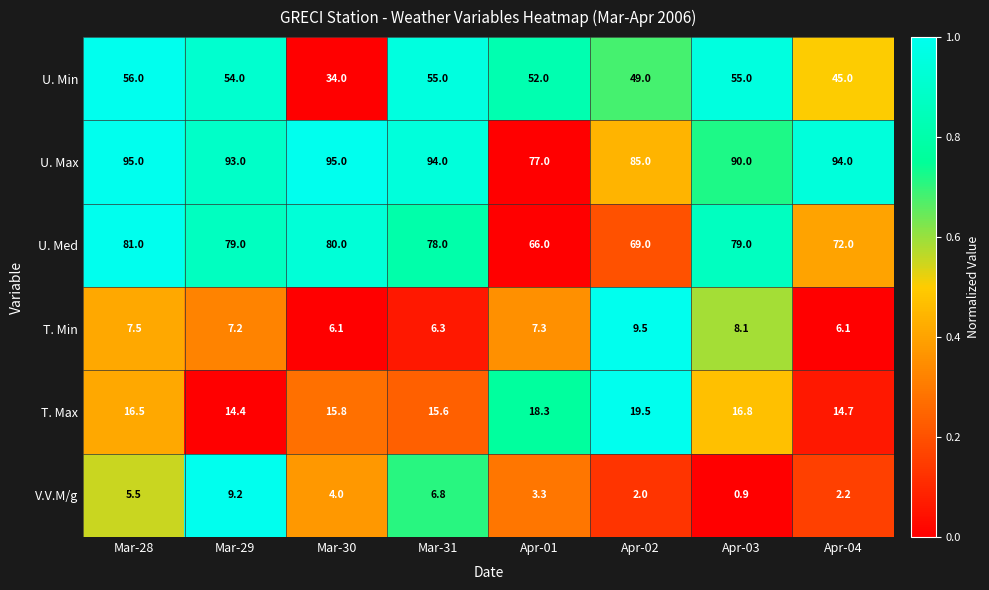

At how many categories does at least one series exceed 0?

8